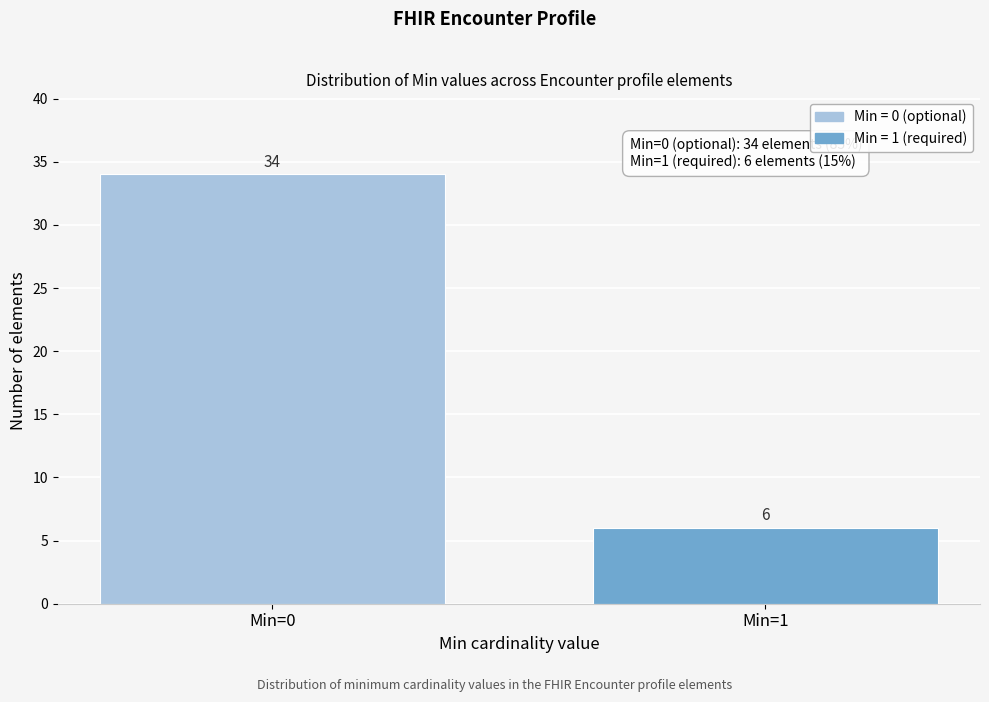

Reading left to right, transcribe all the data shown in this chart.

34	6